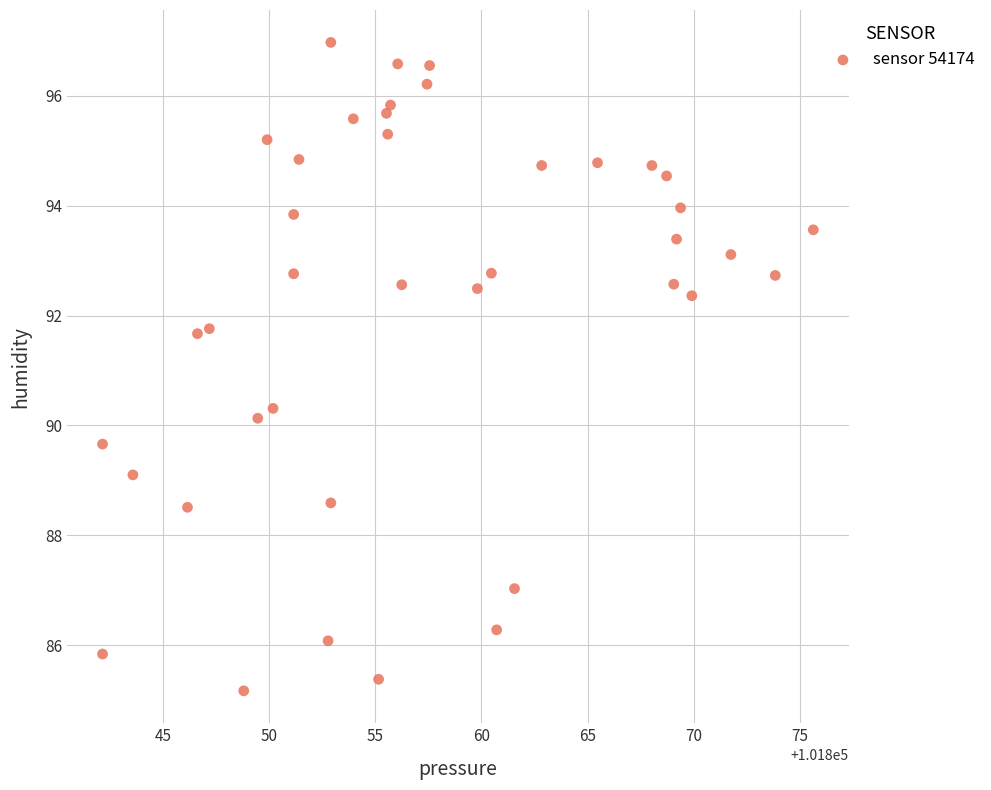

What is the range of Y values (max minus min)?

11.8